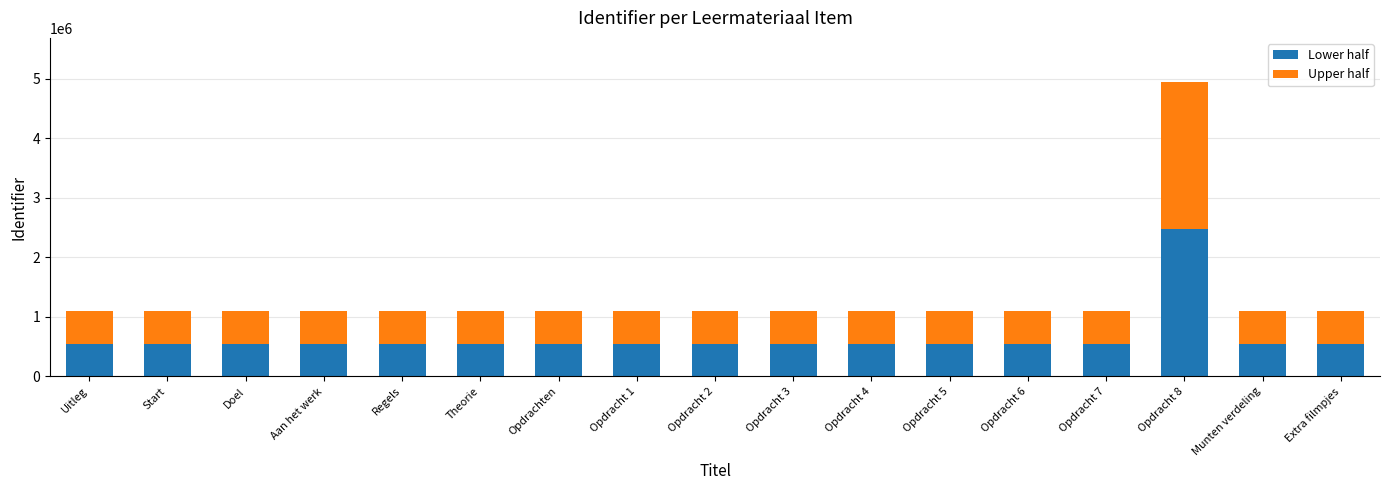

What is the total value across all series at Opdracht 1?

1090607